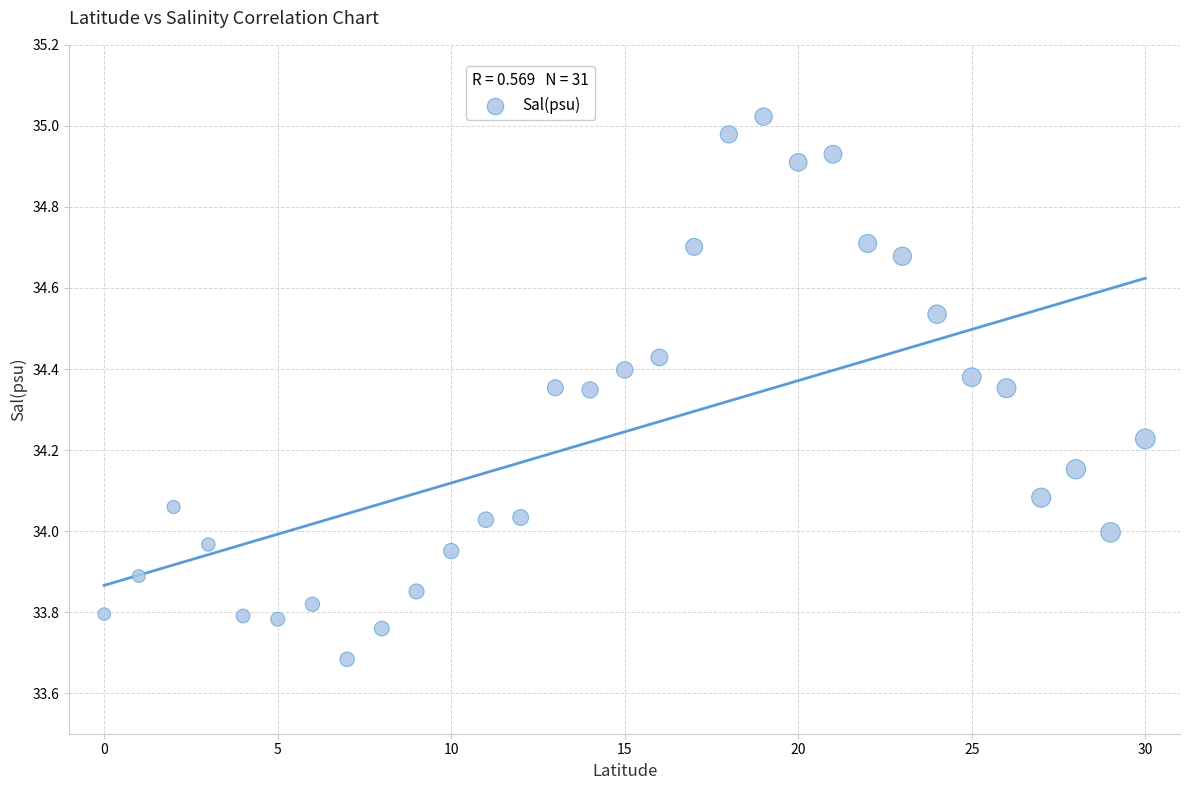

What is the range of Y values (max minus min)?

1.3